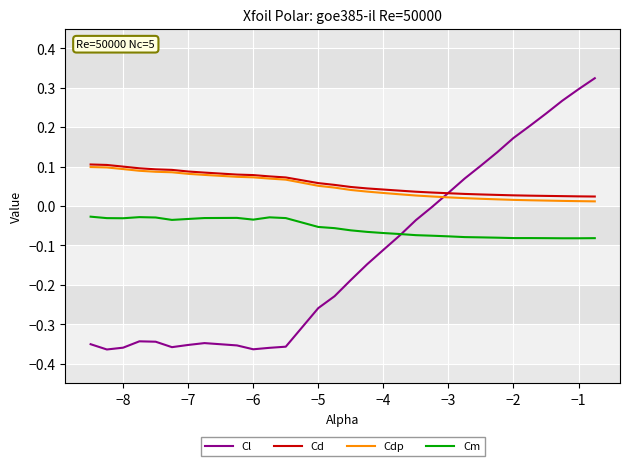

Count the number of data series in this chart.

4